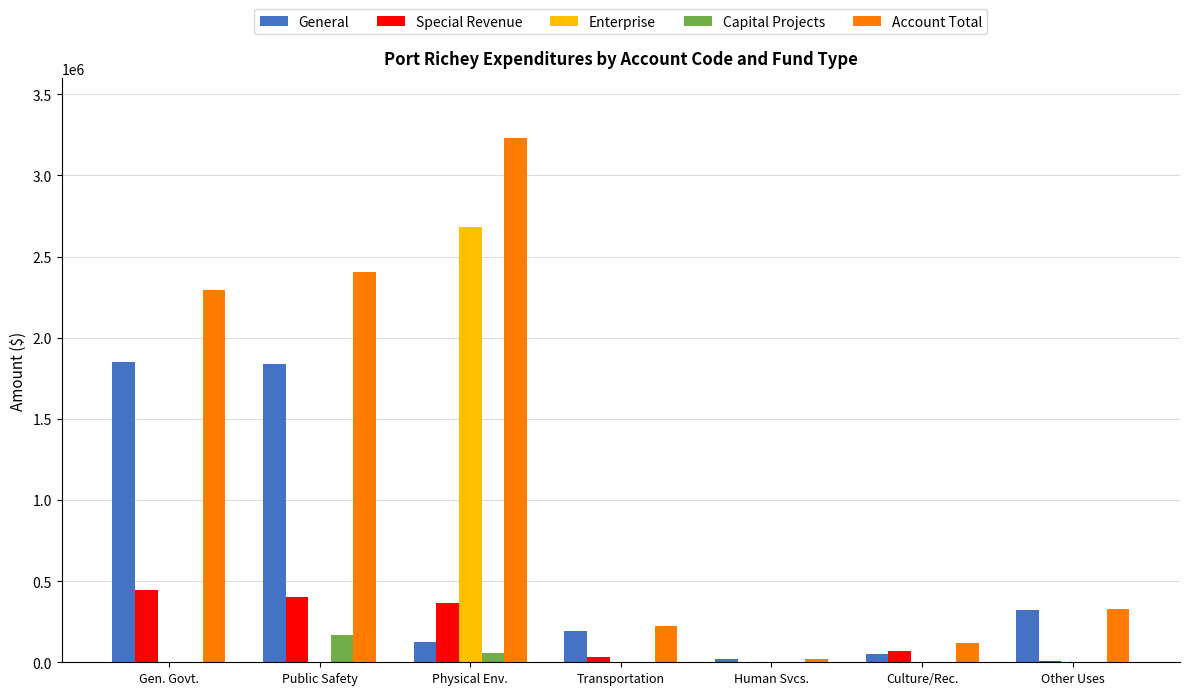

What is the highest value of the Account Total series?

3228624